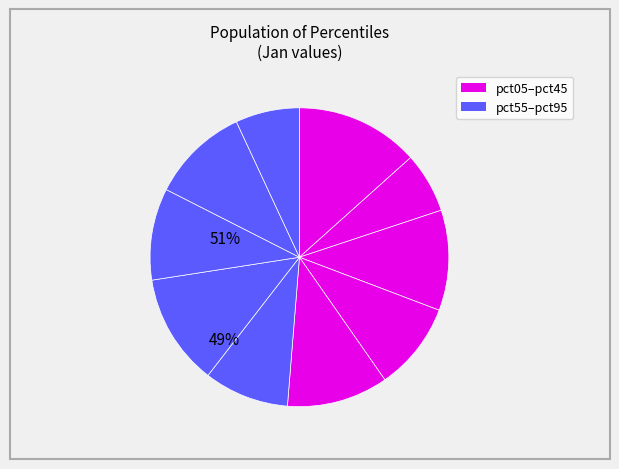

Which slice is the largest?

pct05